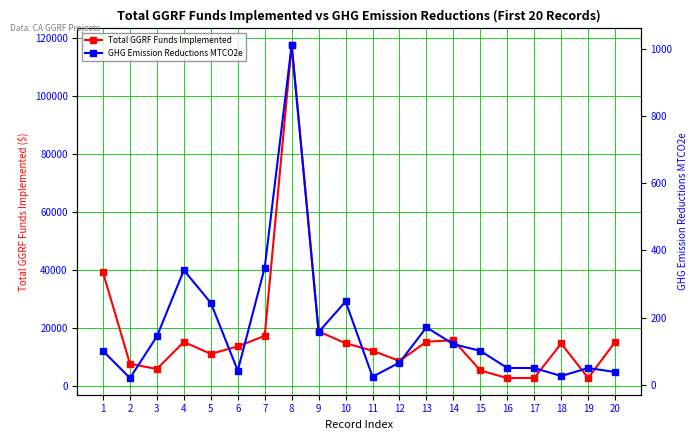

What is the minimum value for Total GGRF Funds Implemented?

2568